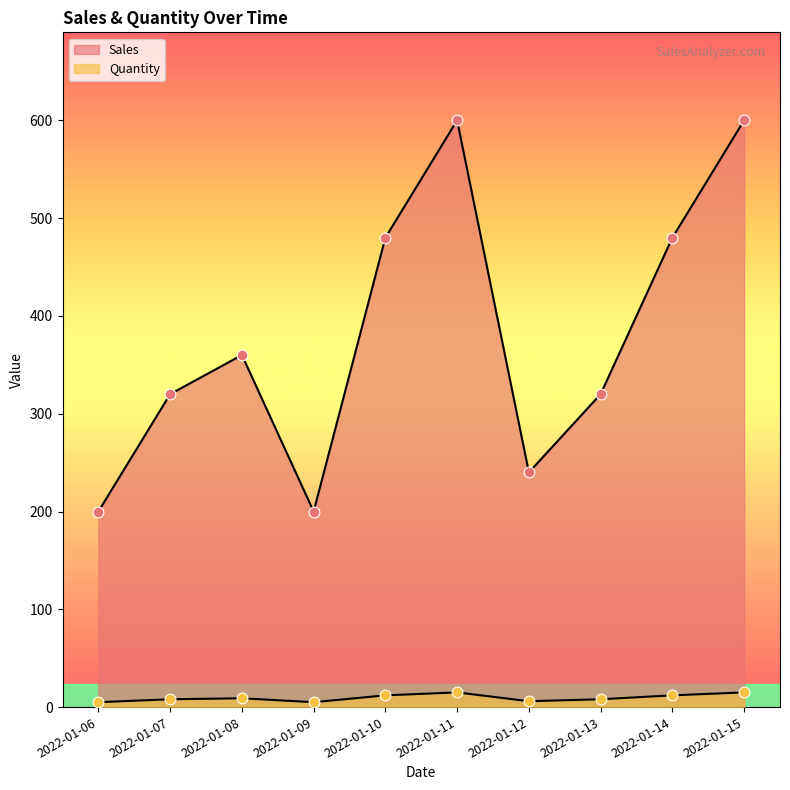

Which series reaches the maximum Y coordinate?

Quantity